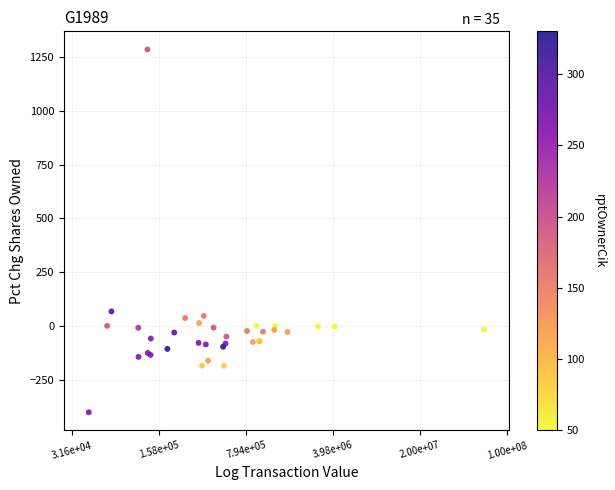

What Y value in the scatter plot is closest to 442?

69